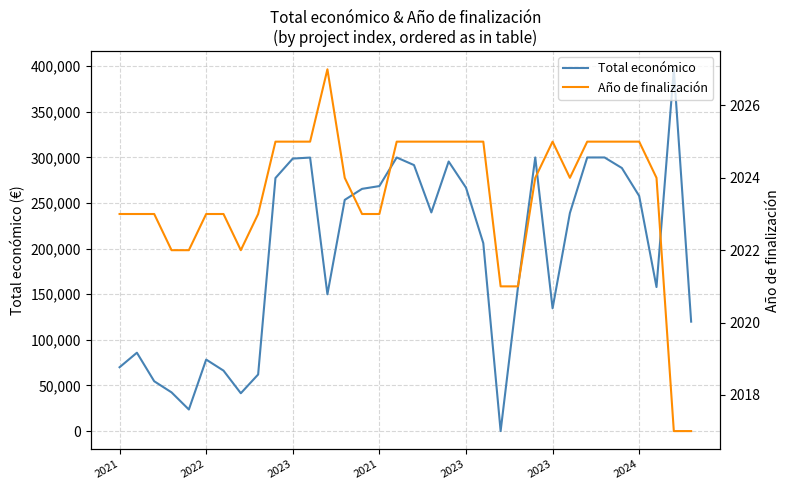

Which series has the largest range (max minus min)?

Total económico